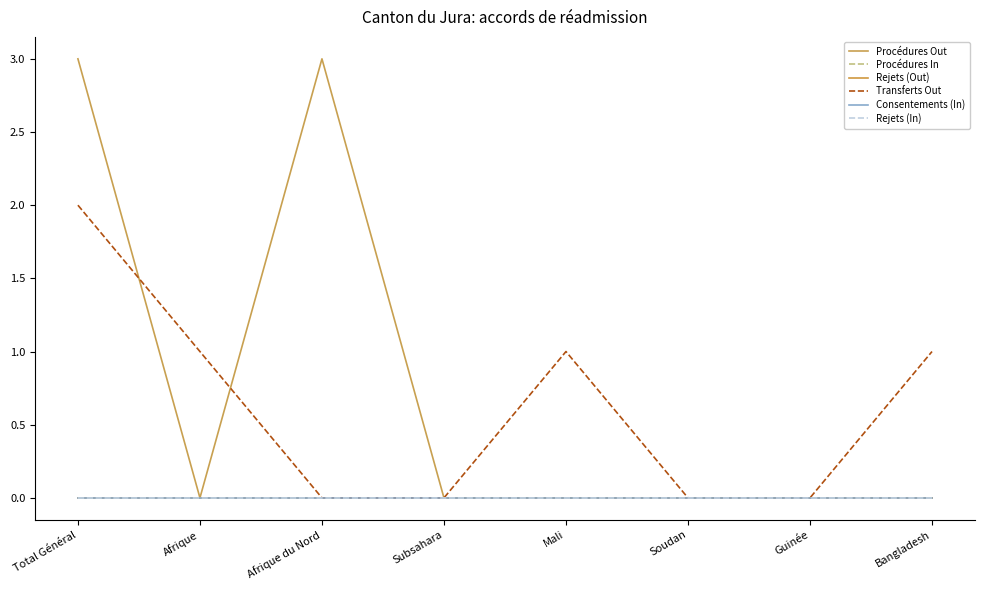

Which series changed the most between Total Général and Soudan?

Procédures Out